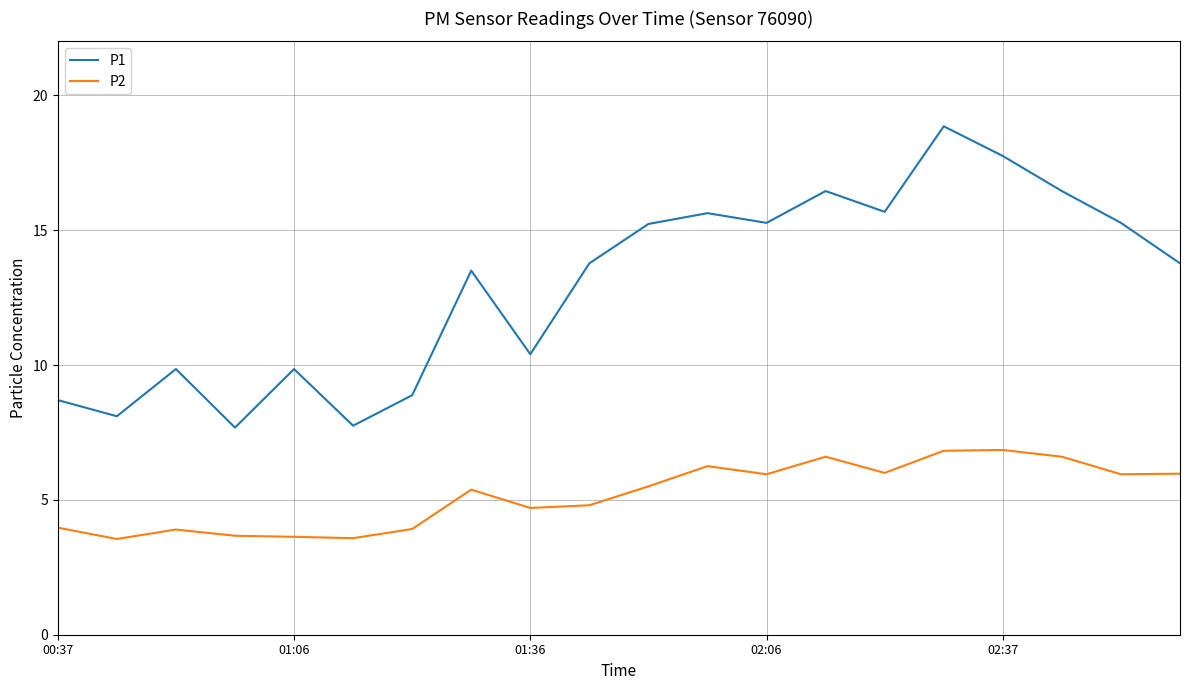

What is the maximum value shown in the chart?

18.9